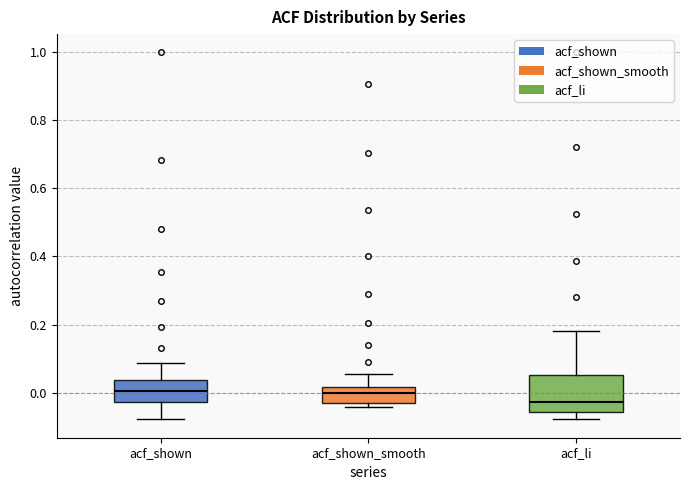

Which box is the tallest, from its lower edge to its upper edge?

acf_li